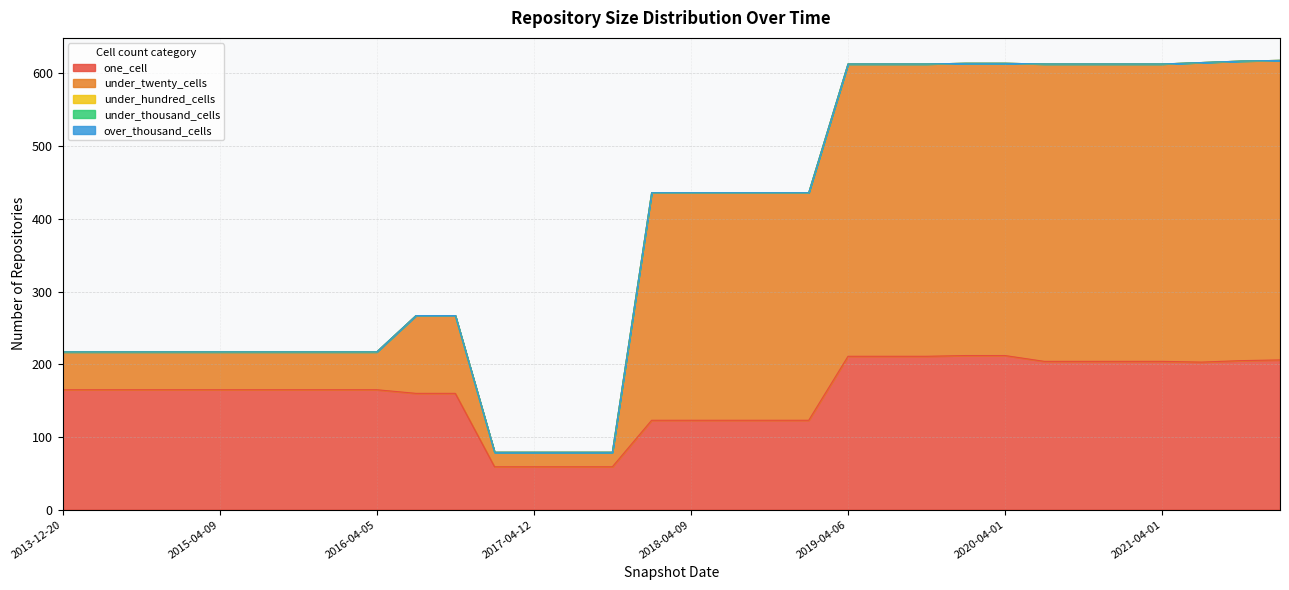

Which category has the highest value in the under_thousand_cells series?

2013-12-20